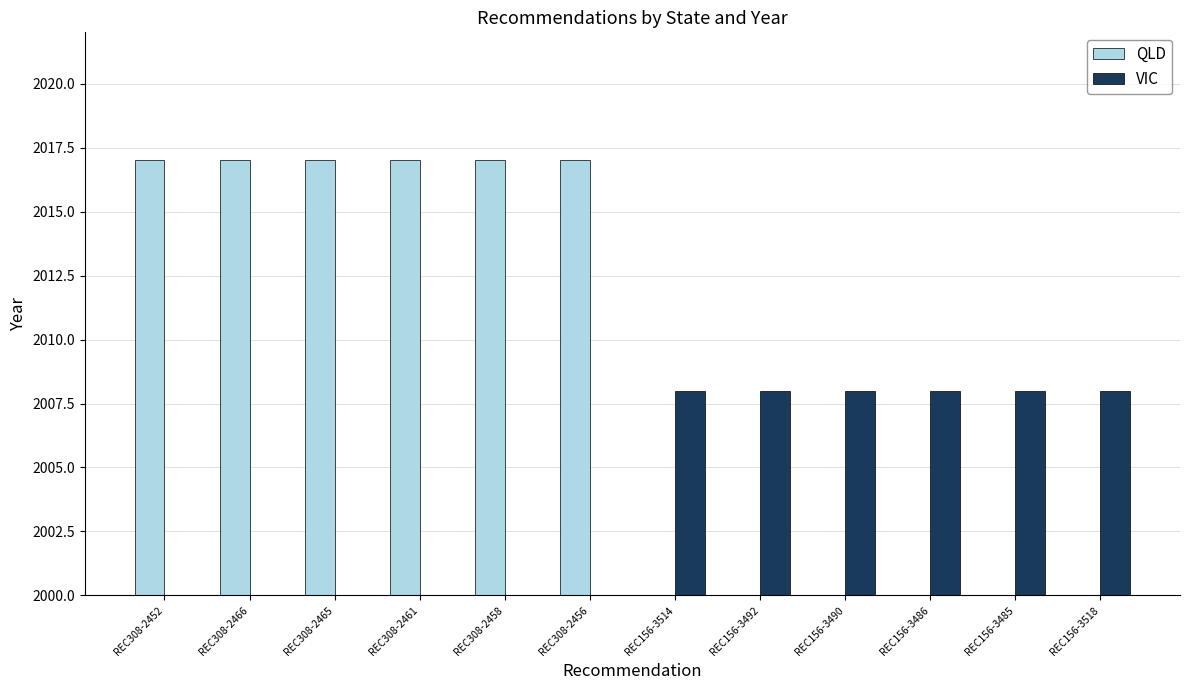

Does the chart contain any negative values?

No